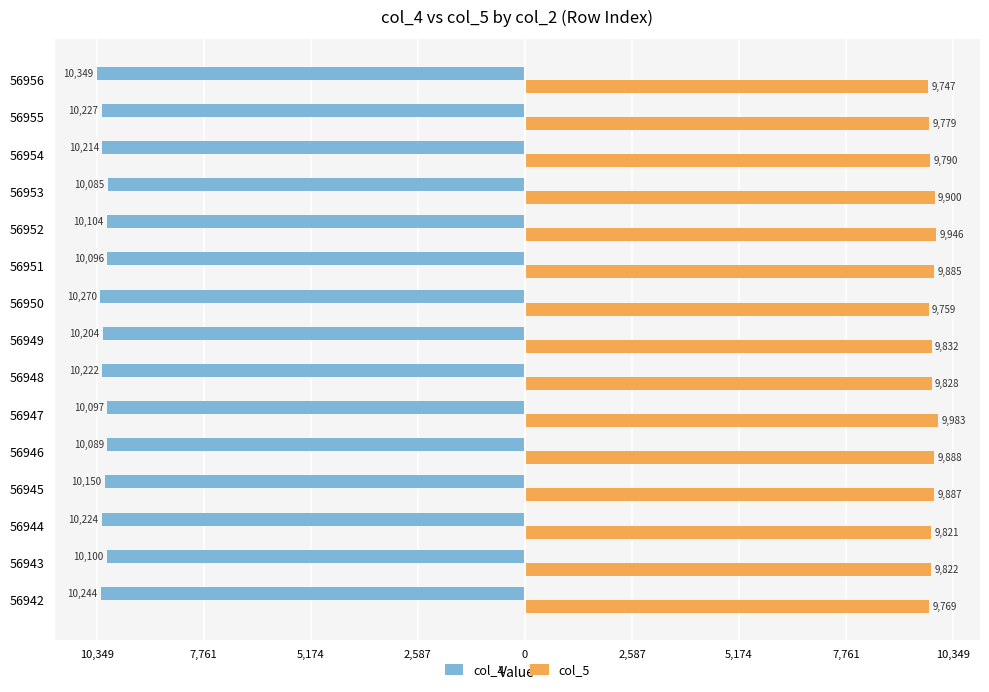

Reading right to left, list all the values displayed in this chart.

col_4: -10349	-10227	-10214	-10085	-10104	-10096	-10270	-10204	-10222	-10097	-10089	-10150	-10224	-10100	-10244
col_5: 9747	9779	9790	9900	9946	9885	9759	9832	9828	9983	9888	9887	9821	9822	9769